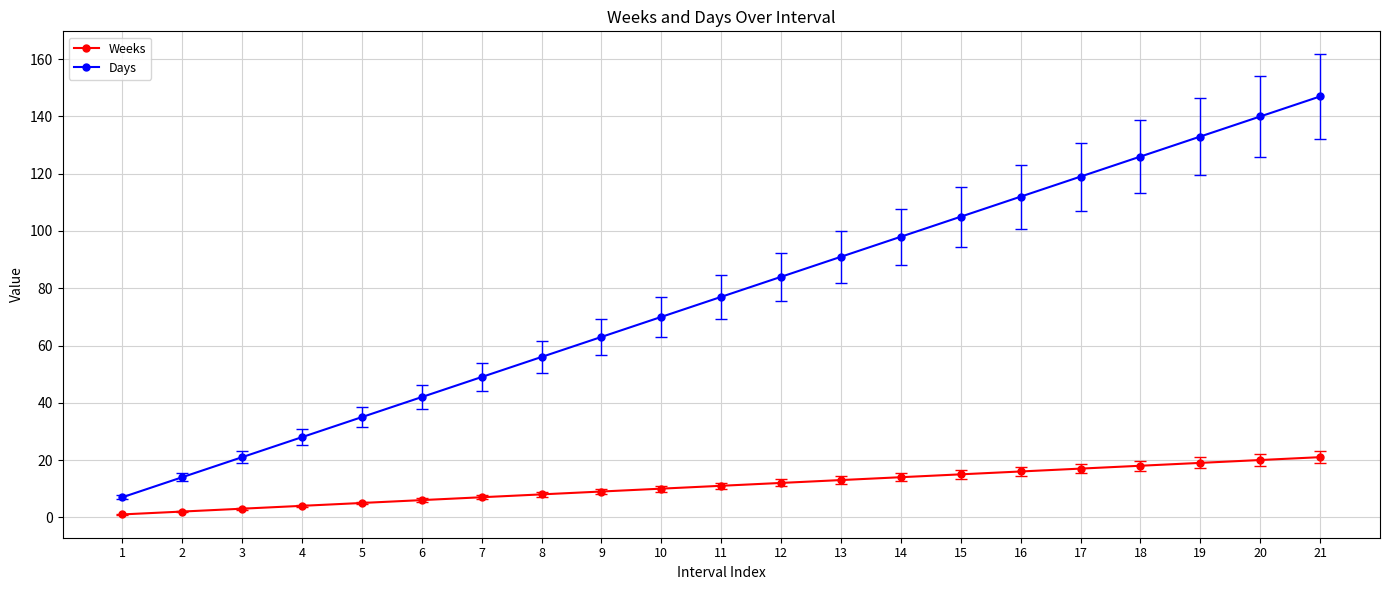

Does the chart display data point markers on the line(s)?

Yes